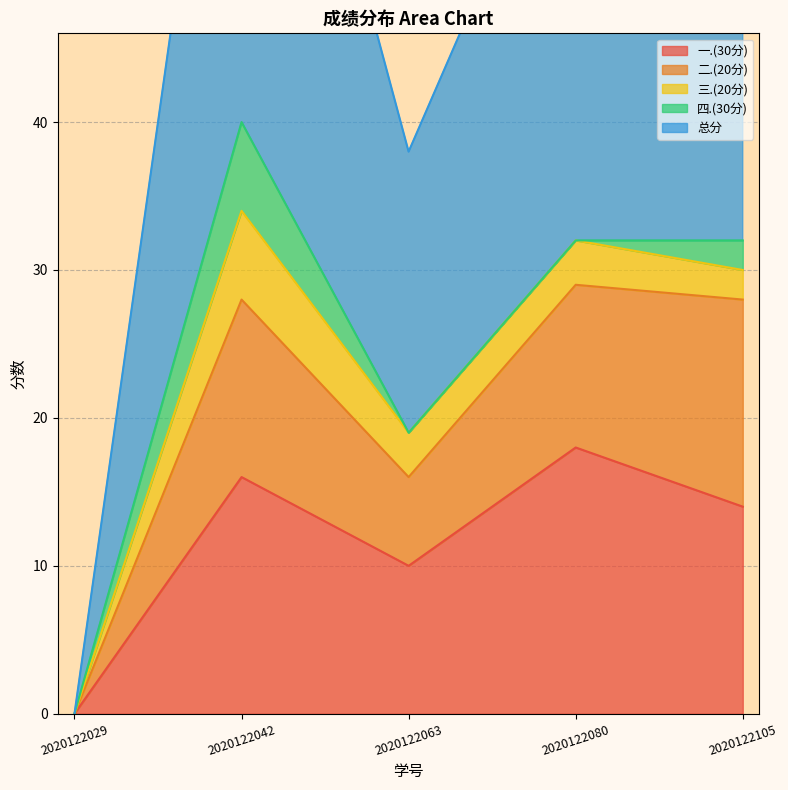

Which series has the largest total across all categories?

总分